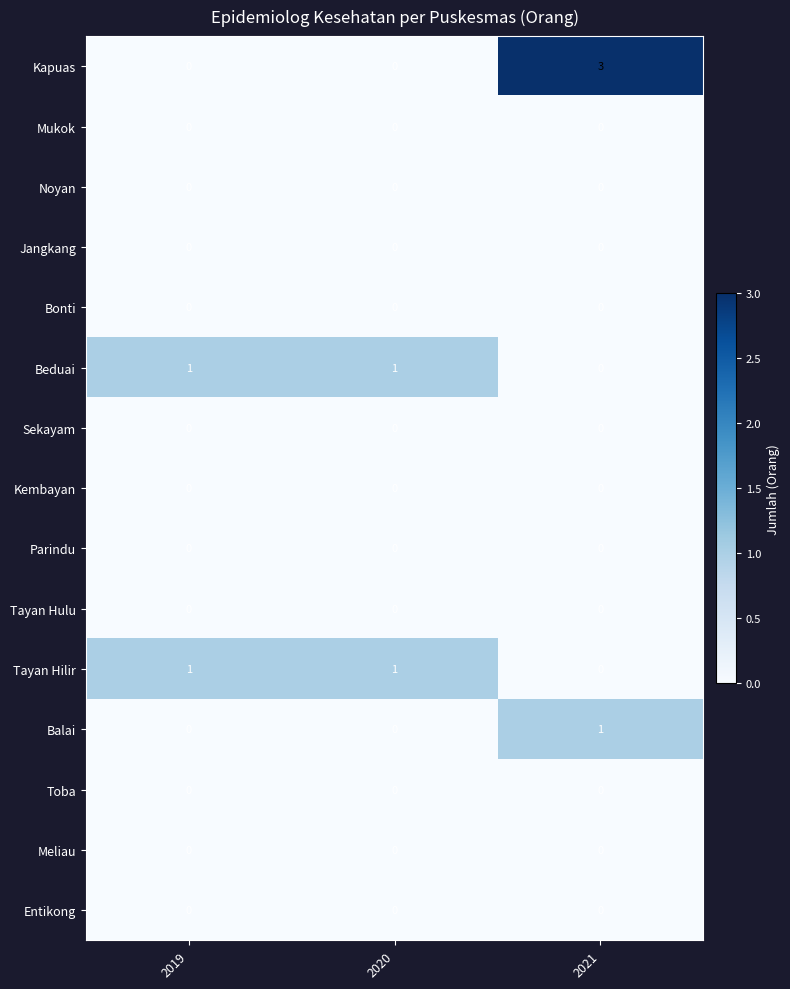

What is the total value across all series at 2021?

4